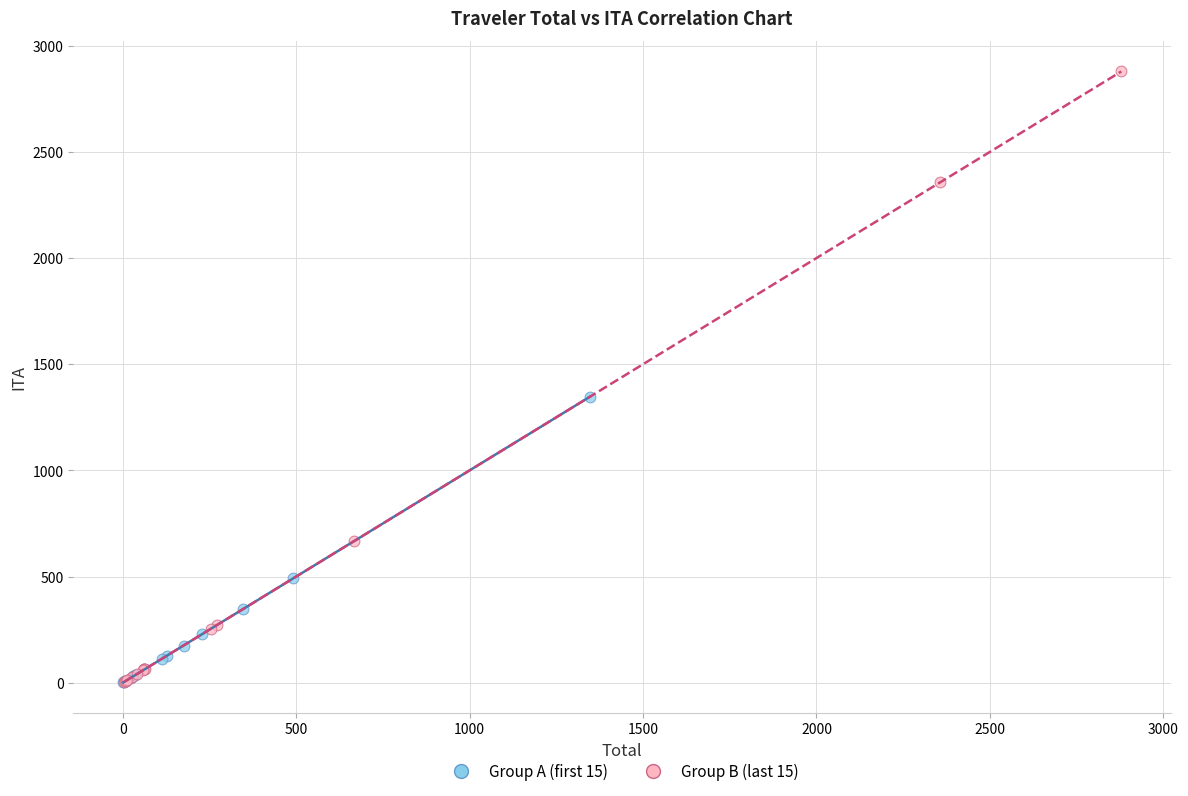

Which series contains the highest Y value?

Group B (last 15)